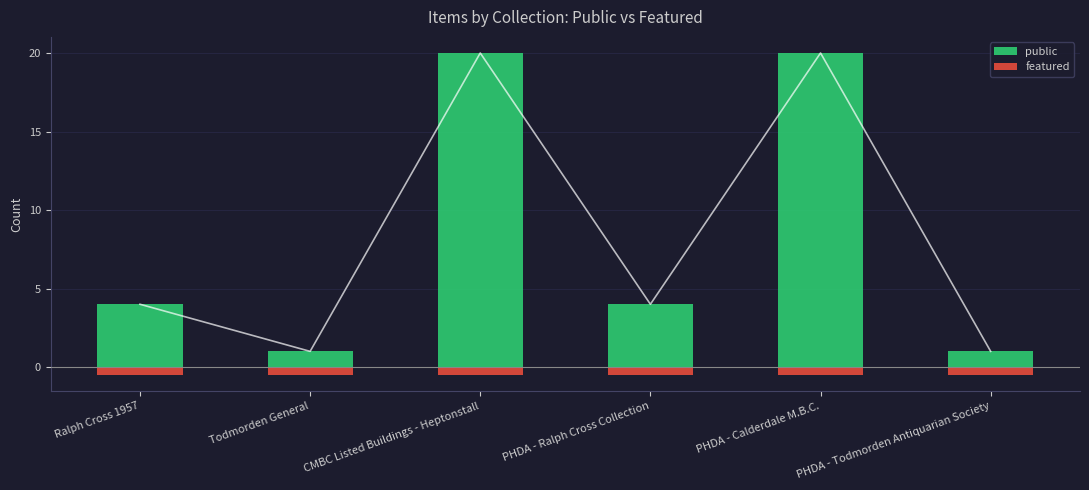

Which series has the widest spread of values?

public